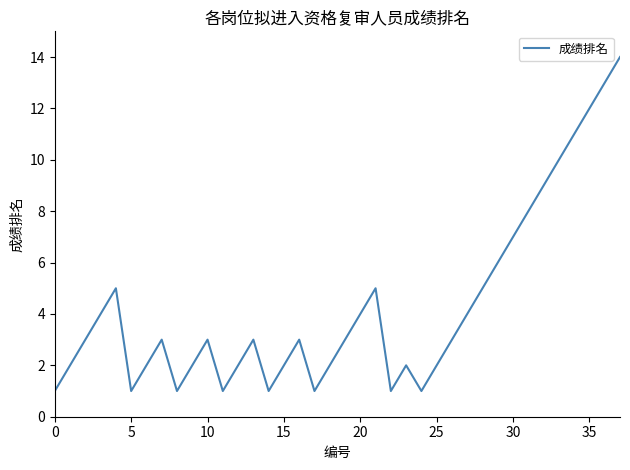

What is the maximum value shown in the chart?

14